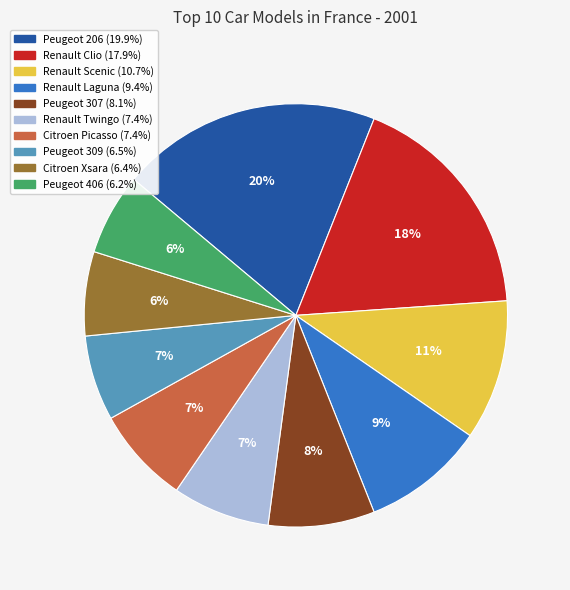

What percentage is the Peugeot 309 slice, to the nearest percent?

7%